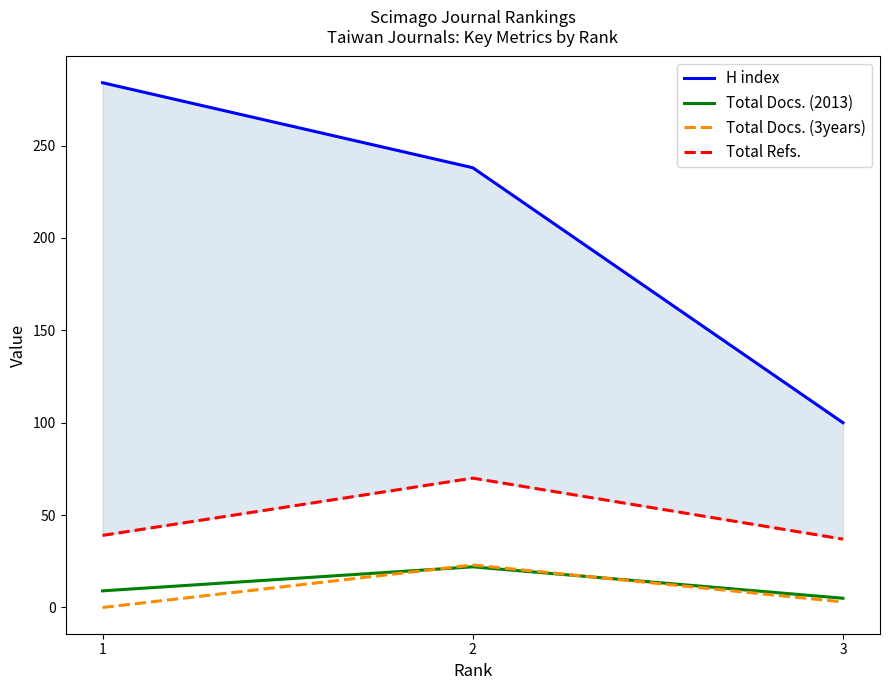

What is the difference between the maximum and minimum values in the Total Docs. (3years) series?

23